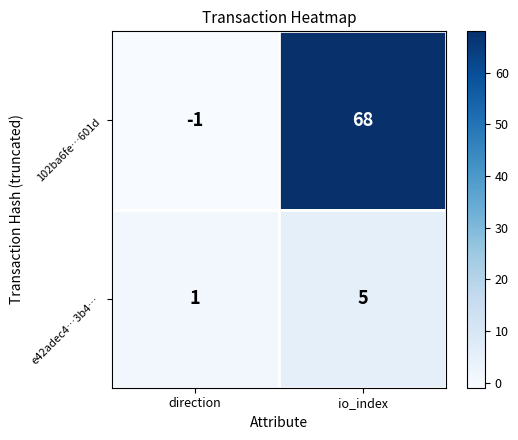

Reading left to right, list all the values displayed in this chart.

102ba6fe…601d: -1	68
e42adec4…3b4…: 1	5